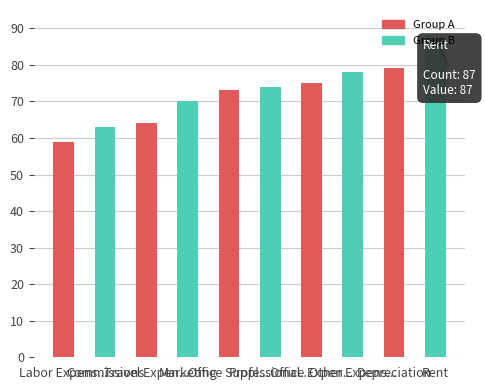

Which category has the highest value across all series?

Rent